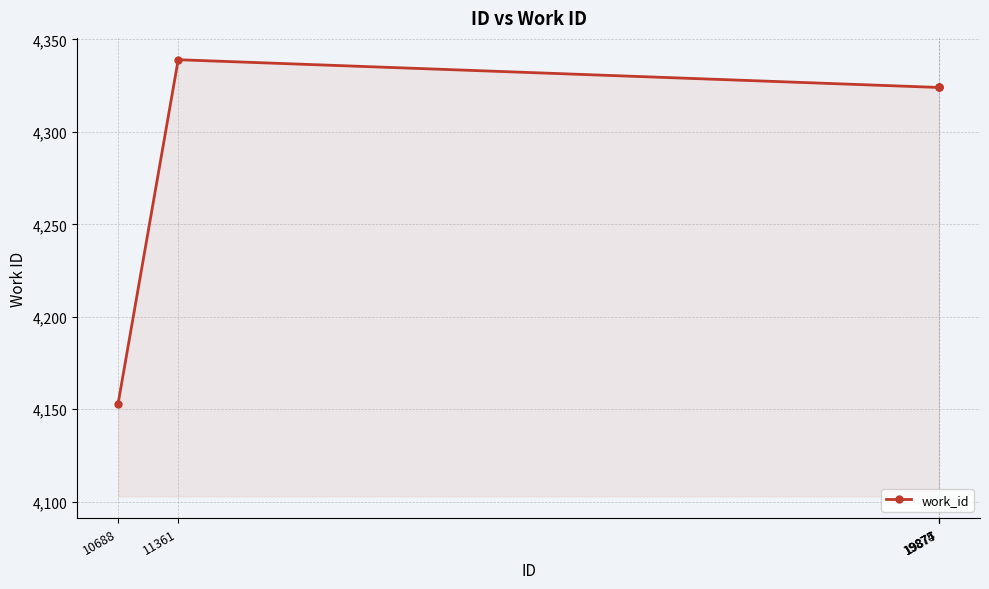

What is the sum of the values at 19875 and 11361?

8663